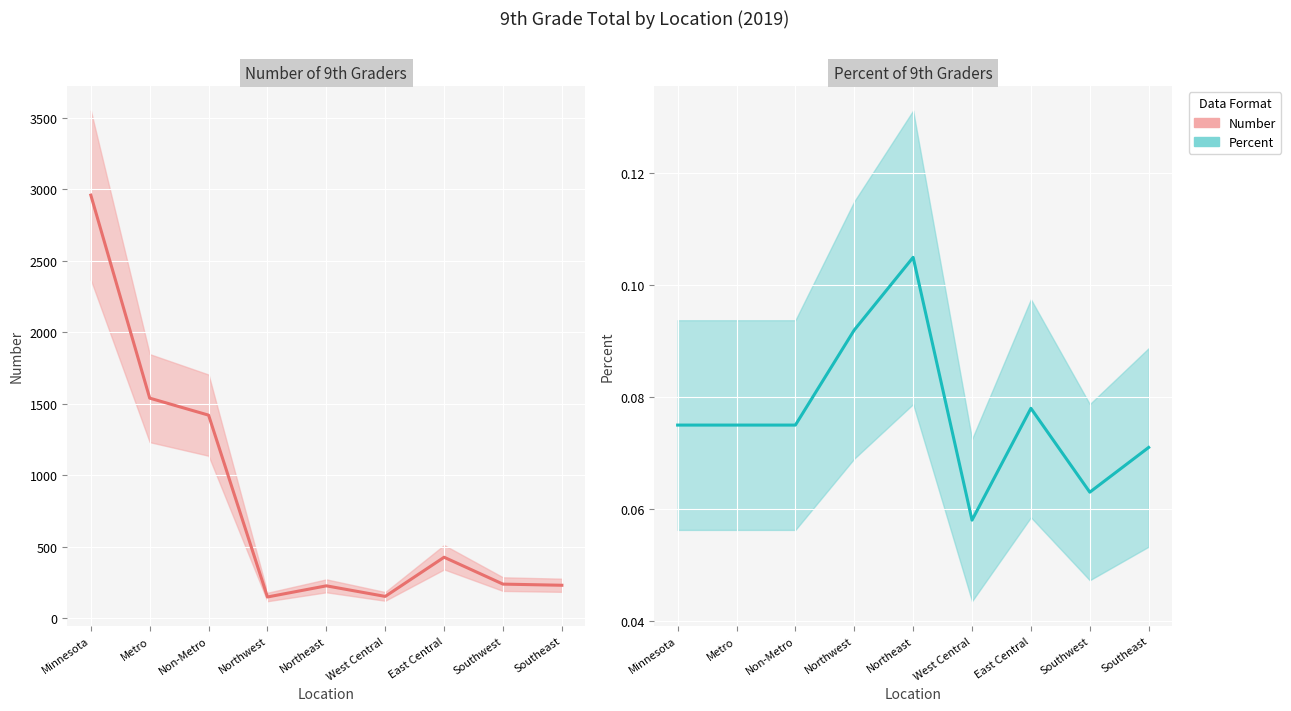

Count the number of data series in this chart.

2